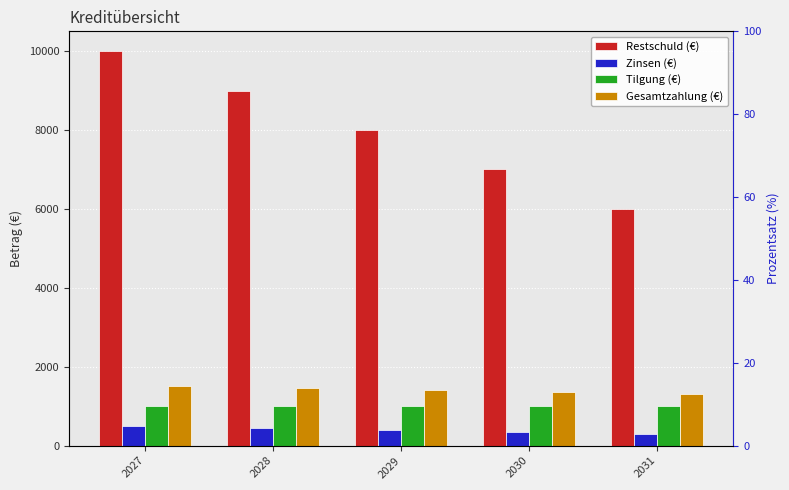

How many data points in Zinsen (€) are less than 400?

2